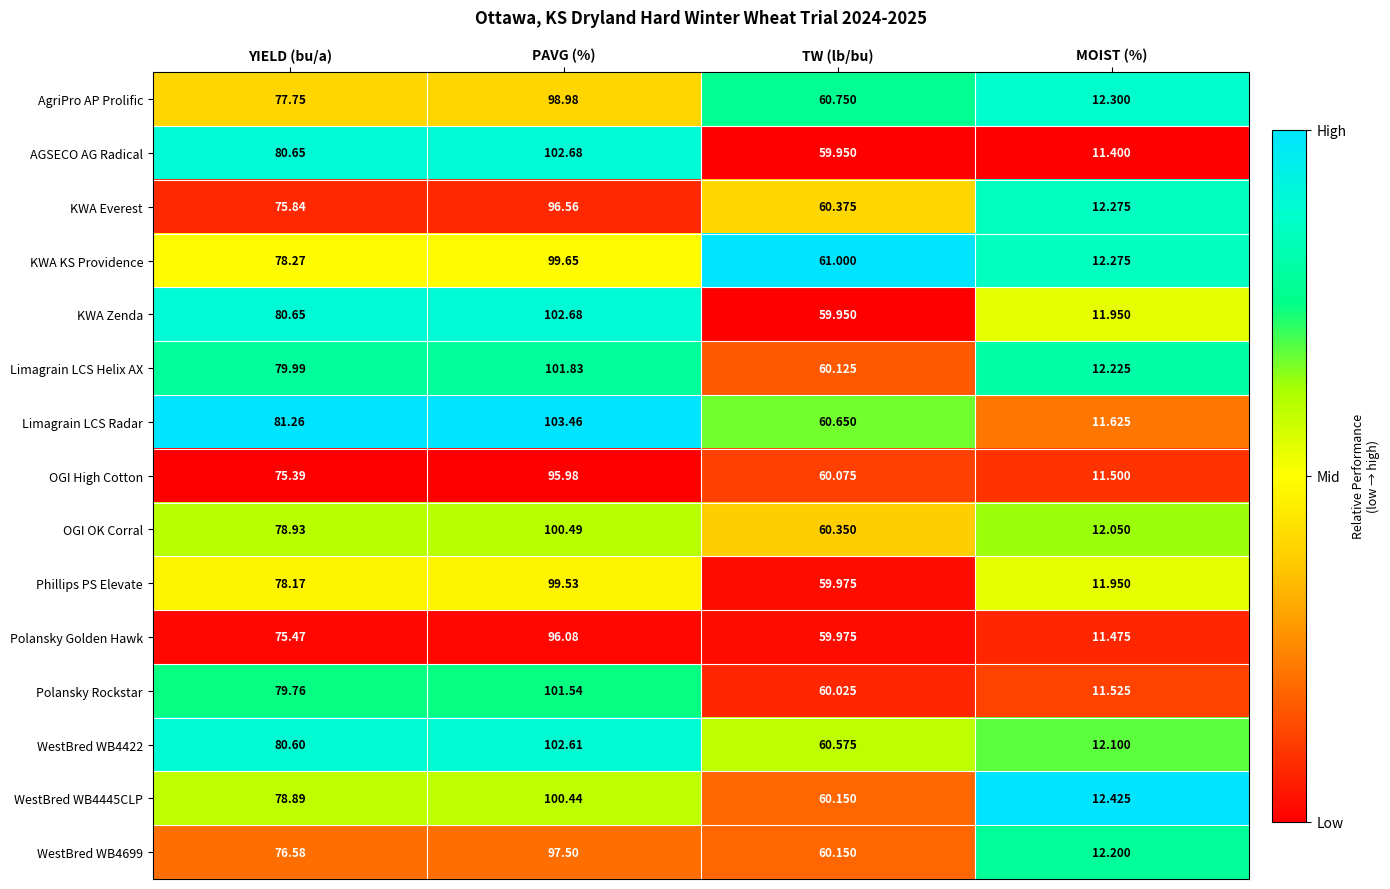

Which series changed the most between YIELD (bu/a) and PAVG (%)?

Limagrain LCS Radar